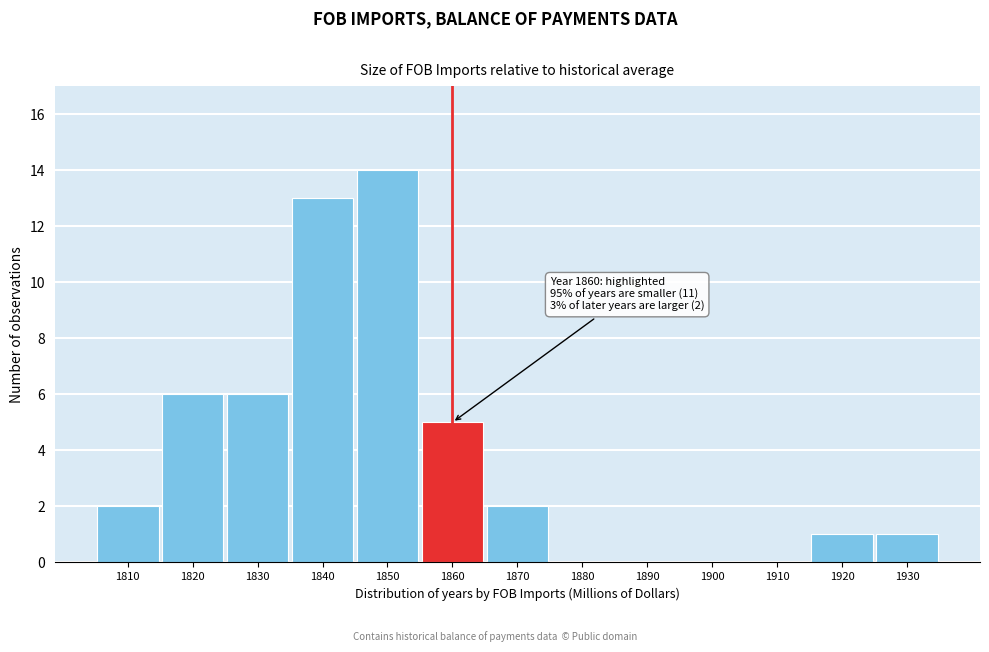

Reading left to right, list all the values displayed in this chart.

1810=2	1820=6	1830=6	1840=13	1850=14	1860=5	1870=2	1880=0	1890=0	1900=0	1910=0	1920=1	1930=1